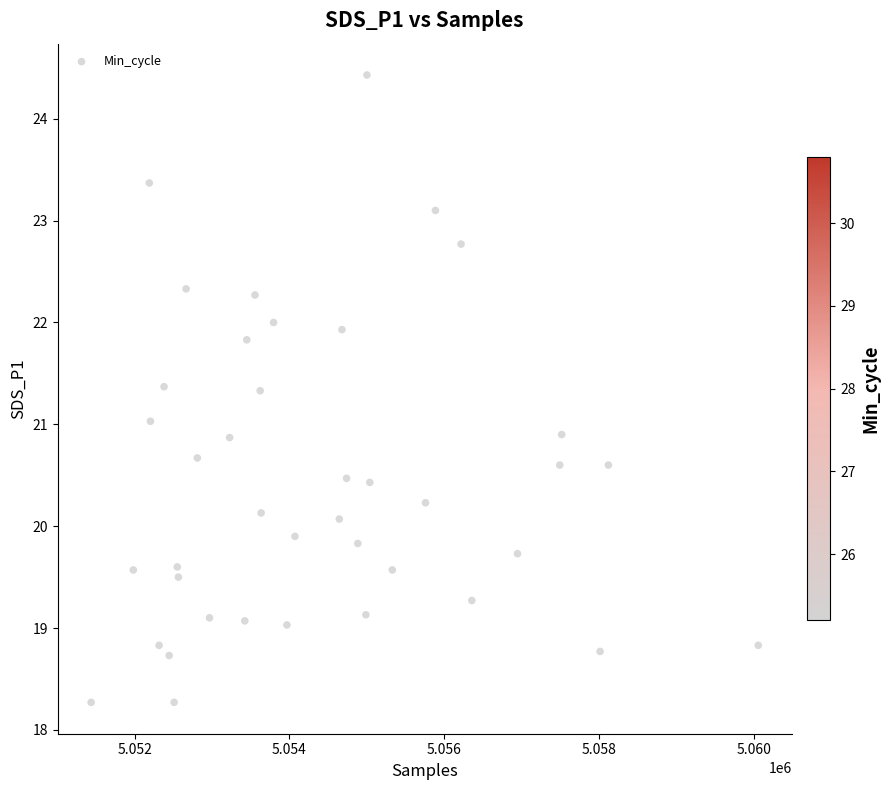

What is the range of X values (max minus min)?

8618.0